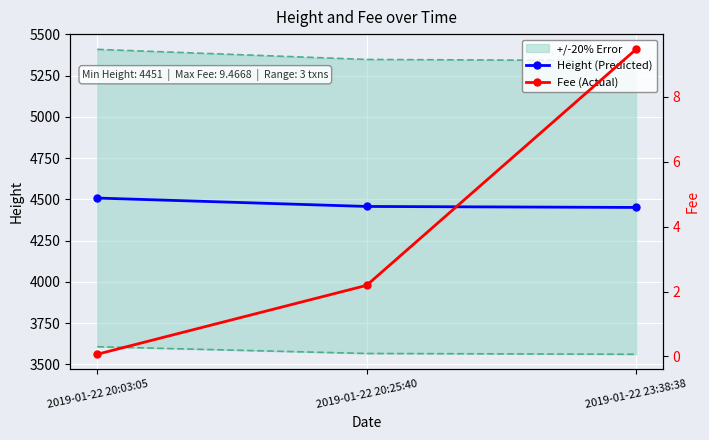

Which series has the widest spread of values?

Height (Predicted)